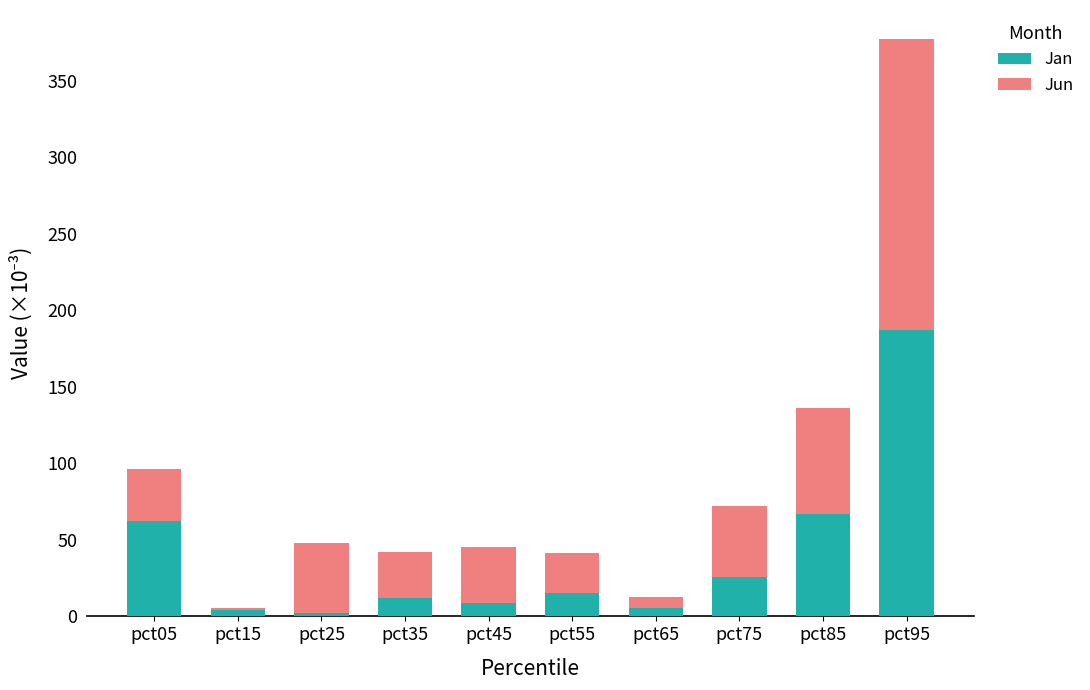

What is the maximum value for Jan?

187.0